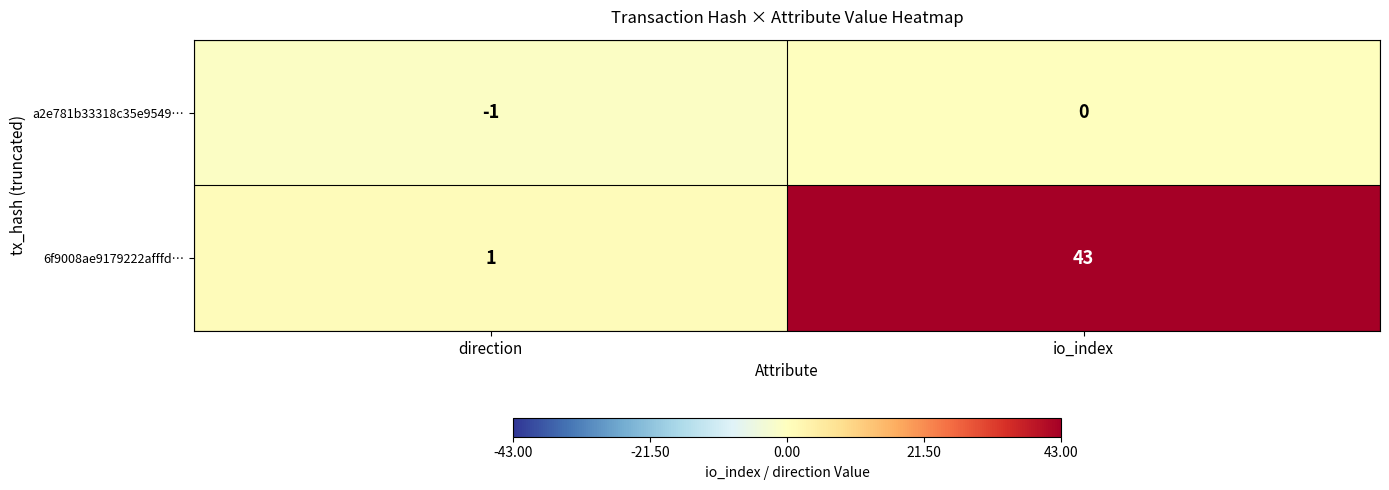

Which series changed the most between direction and io_index?

6f9008ae9179222afffd…